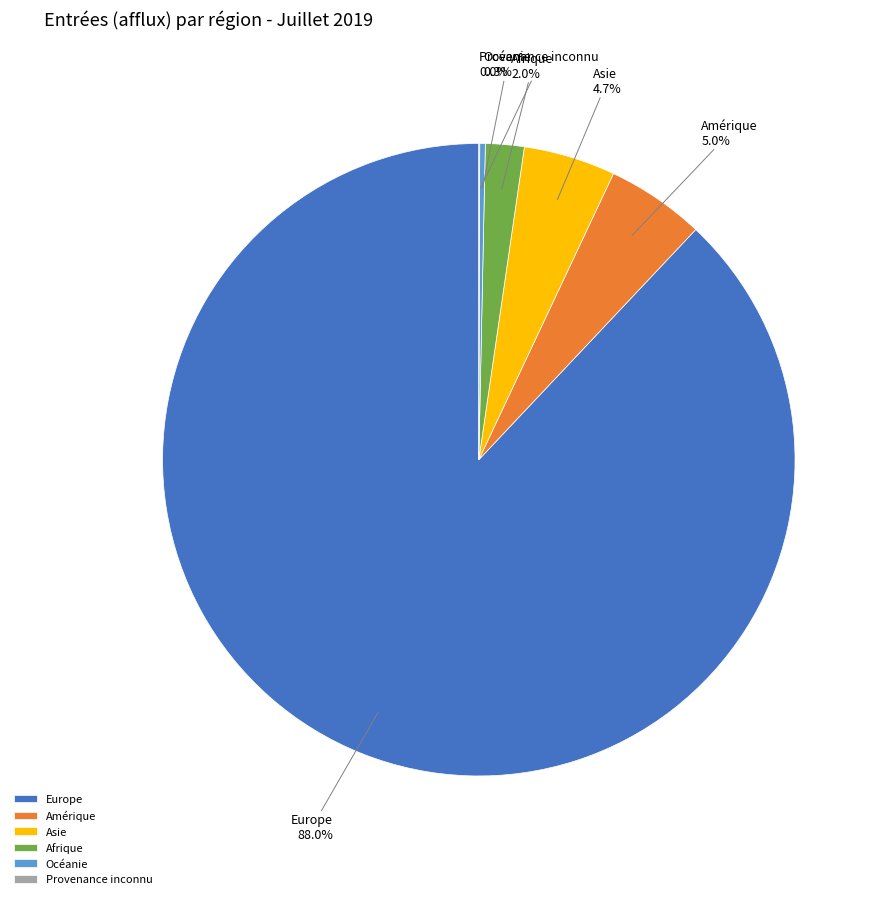

Which category accounts for the majority?

Europe